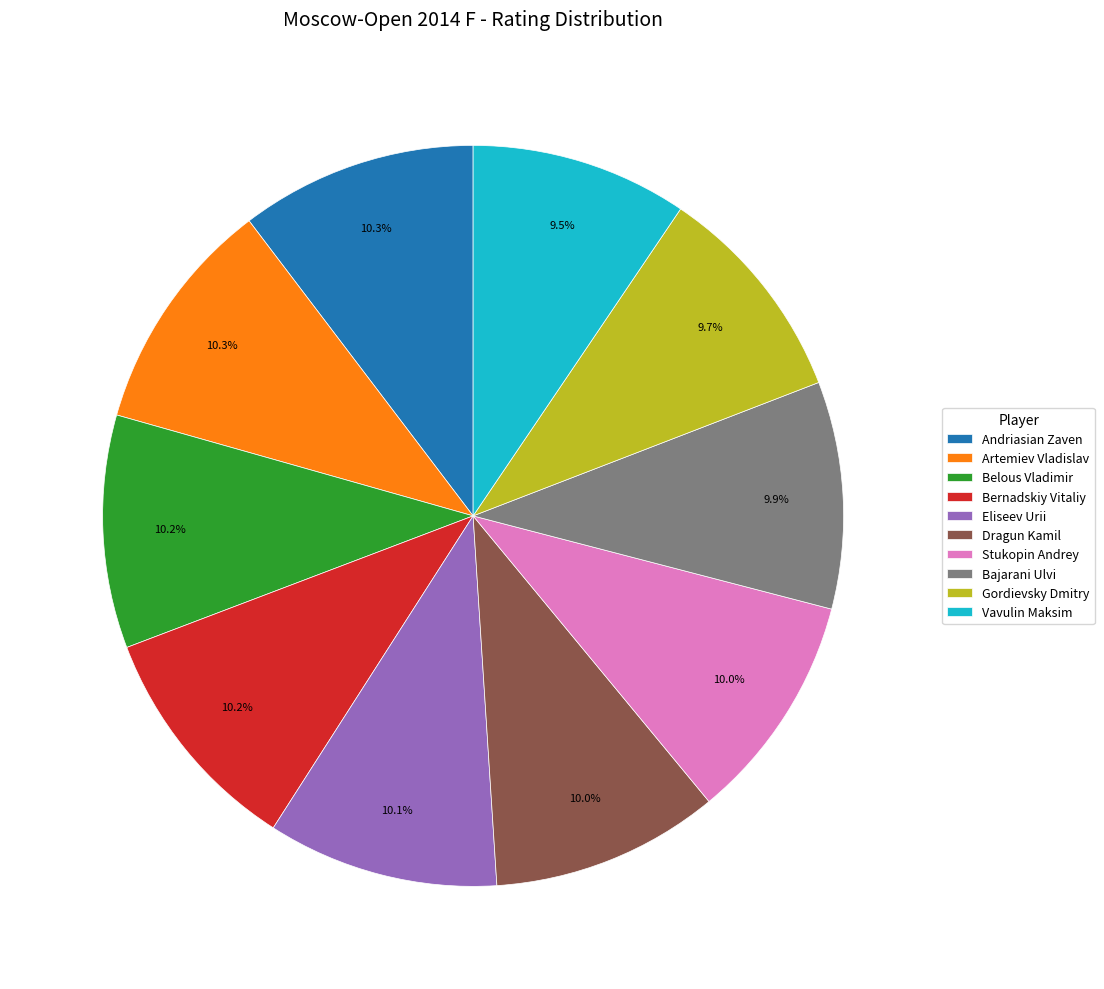

Is there any slice that represents more than half of the pie?

No